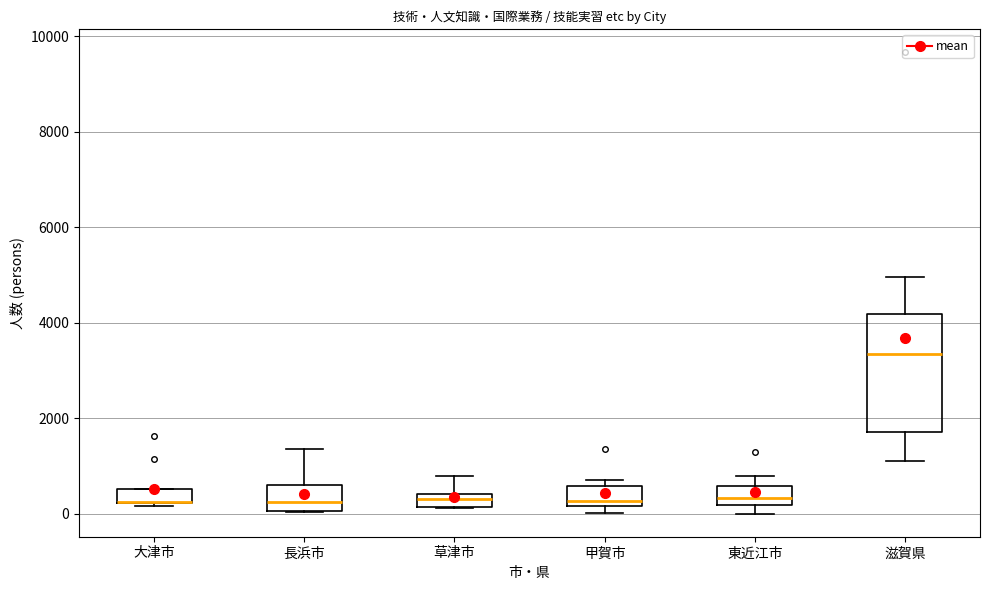

Where is the lower edge of the box for 甲賀市 on the y-axis? The values are not printed on the chart, so give them approximately, as read against the axis.

200